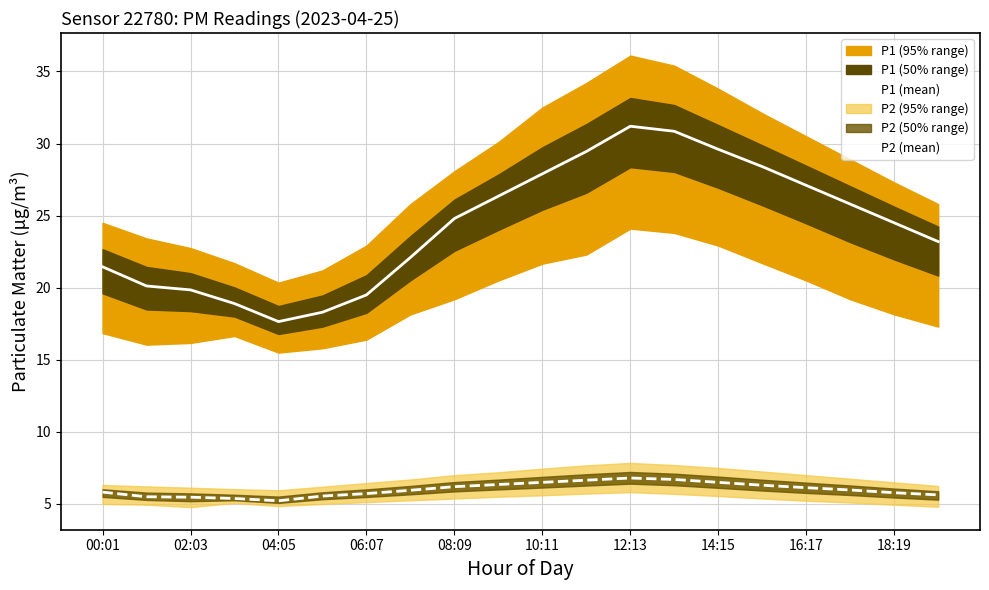

Which series has the widest spread of values?

P1 (mean)